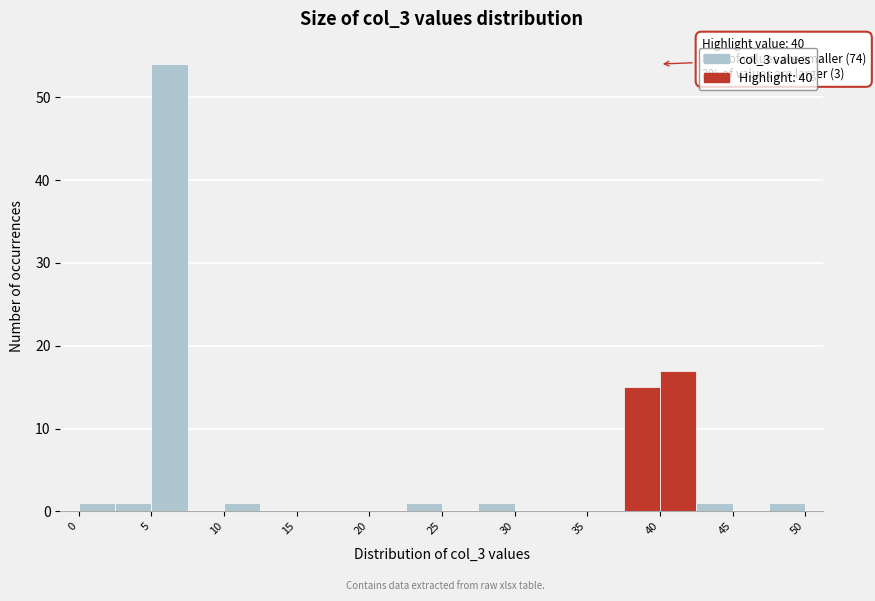

Over which range of the x-axis is the bar tallest?

5.0 to 7.5